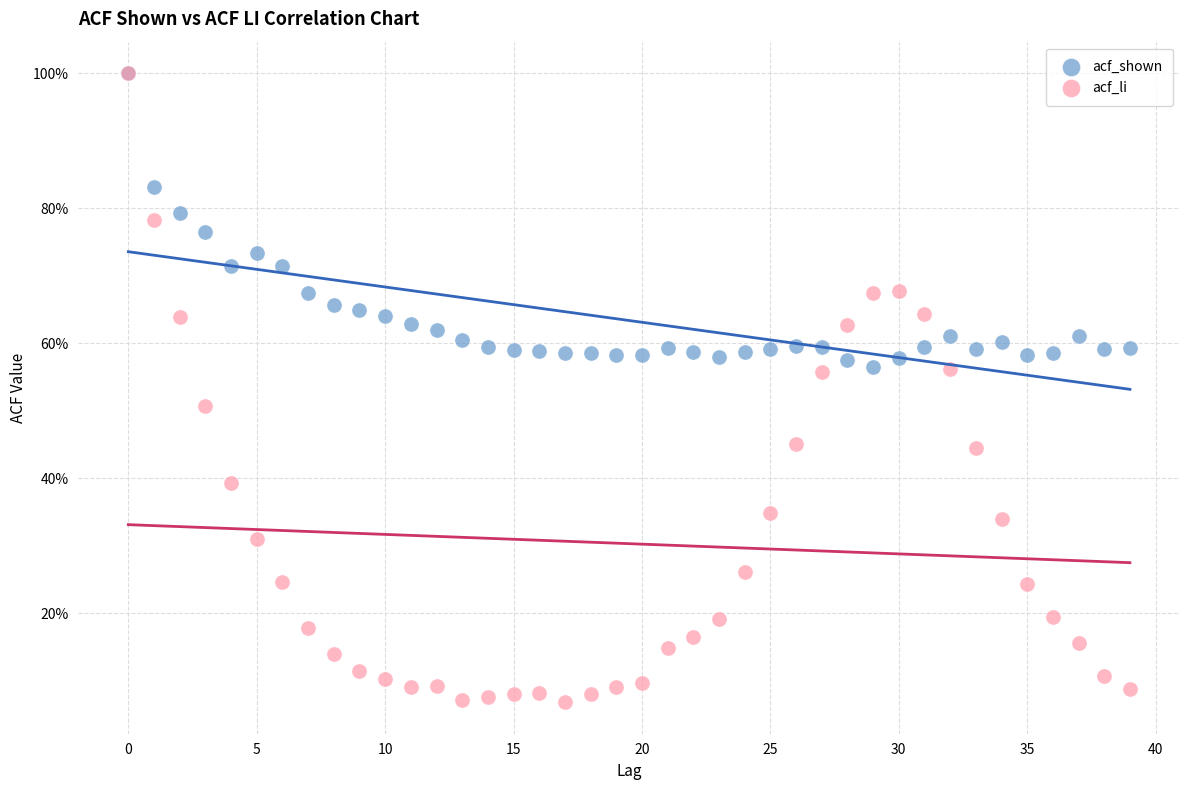

What are all the series names shown in the legend?

acf_shown, acf_li